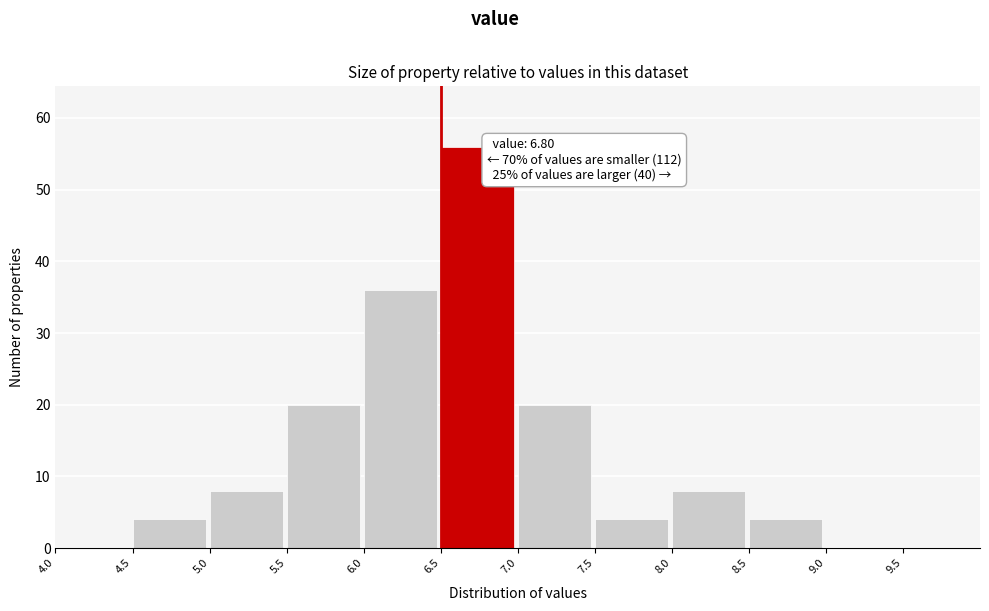

Over which range of the x-axis is the bar tallest?

6.5 to 7.0